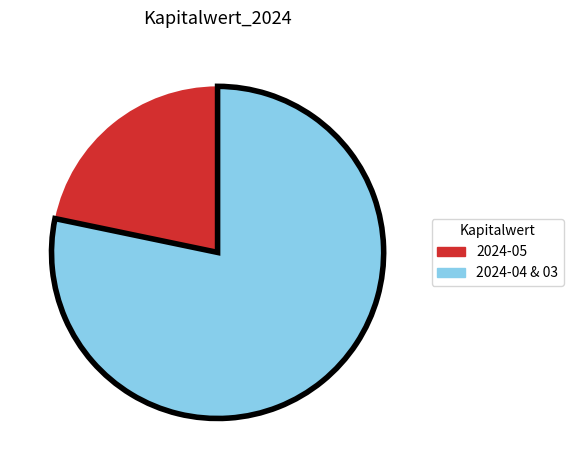

Is there any slice that represents more than half of the pie?

Yes